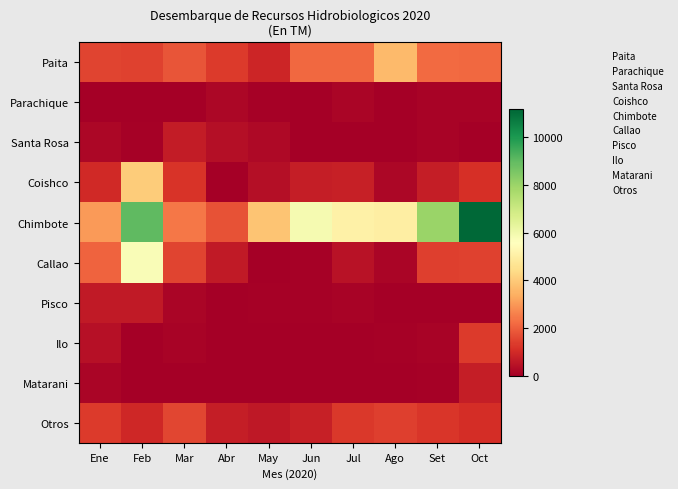

Which series has the widest spread of values?

Chimbote